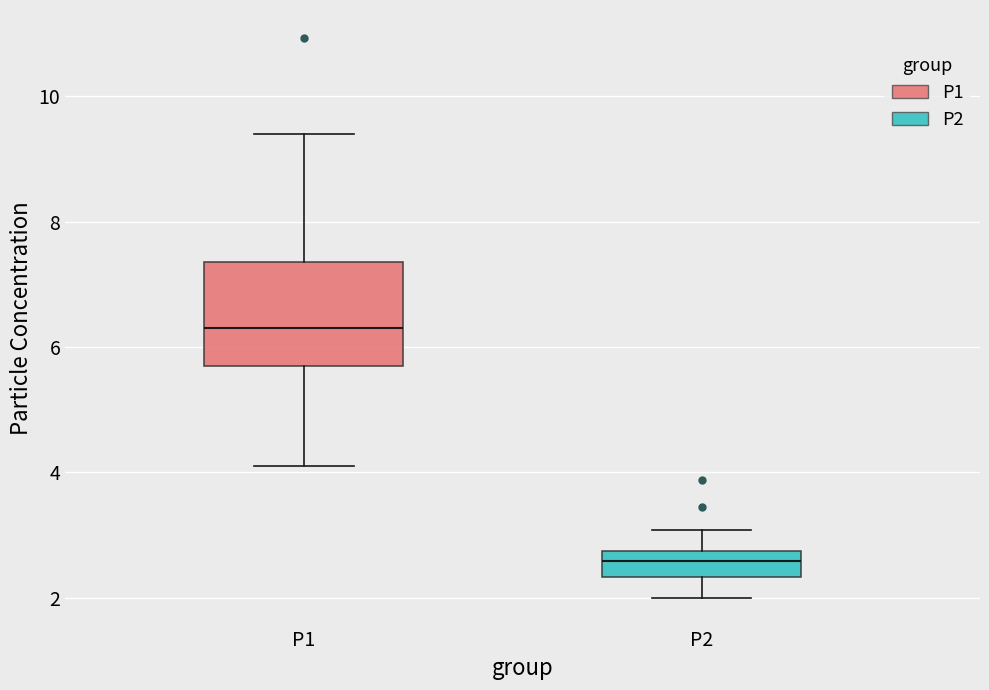

Which box has the lowest median line?

P2